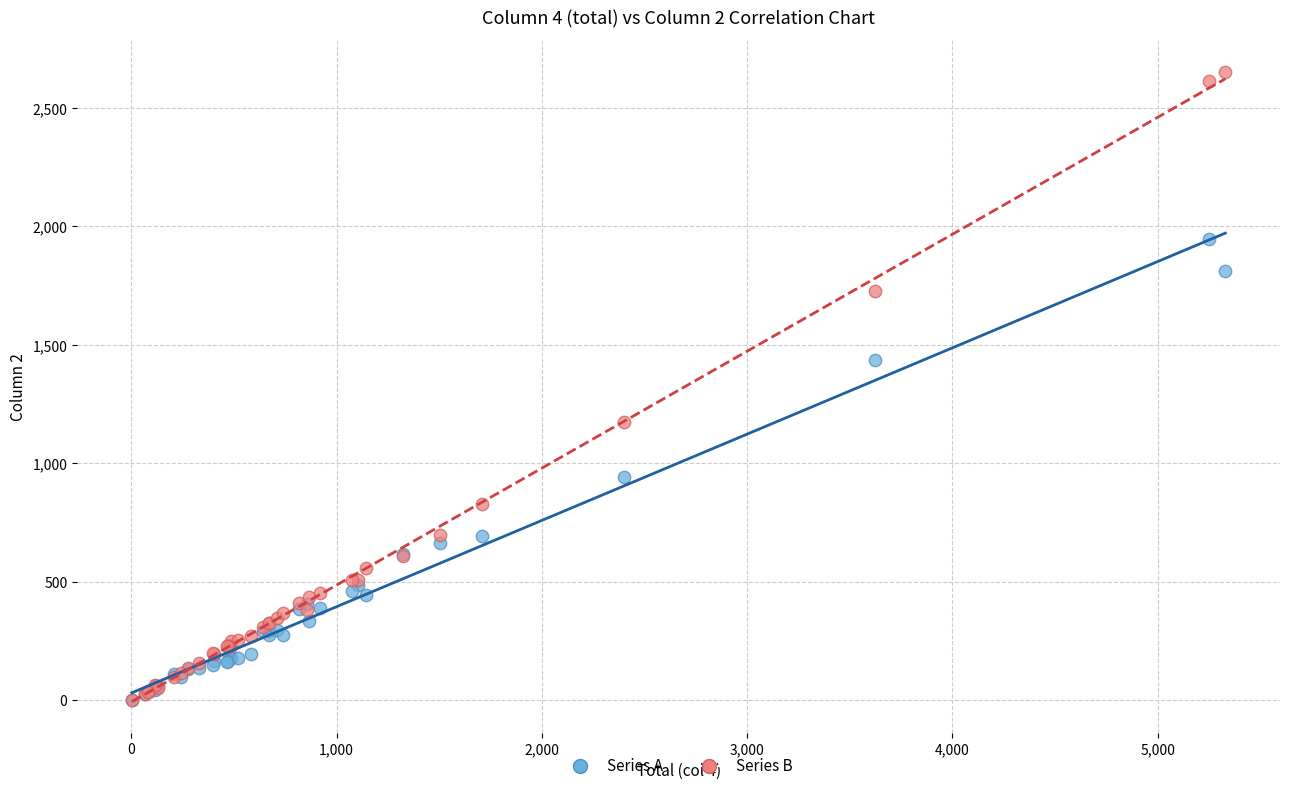

Which series reaches the maximum Y coordinate?

Series B